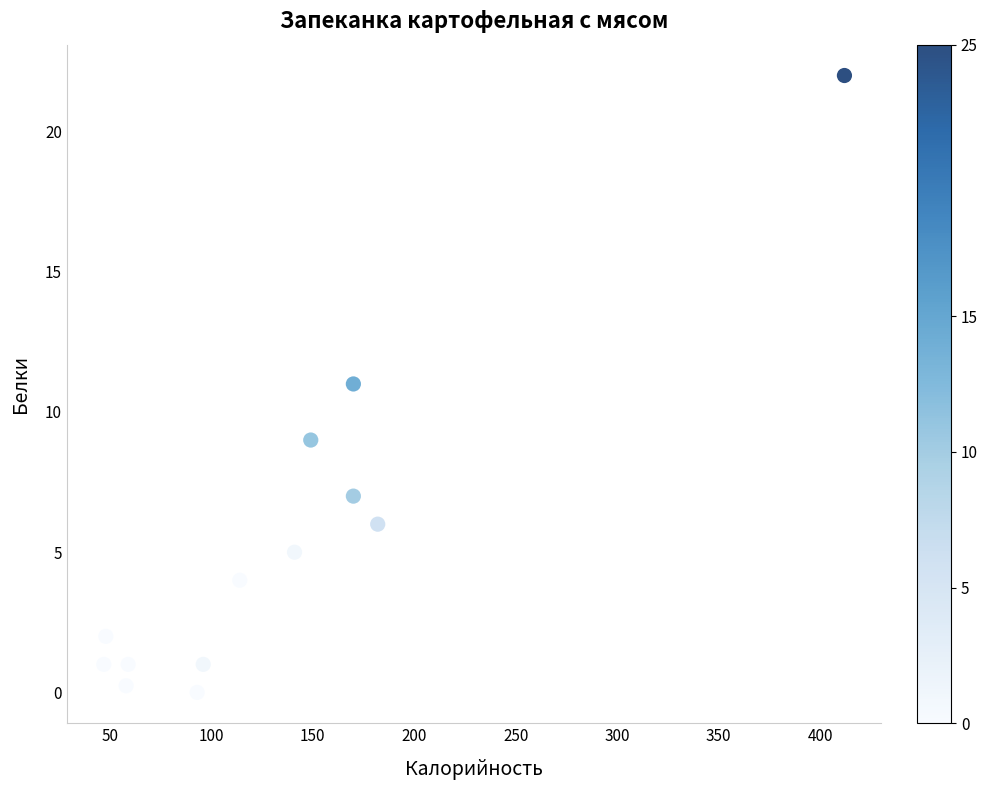

What is the range of Y values (max minus min)?

22.0